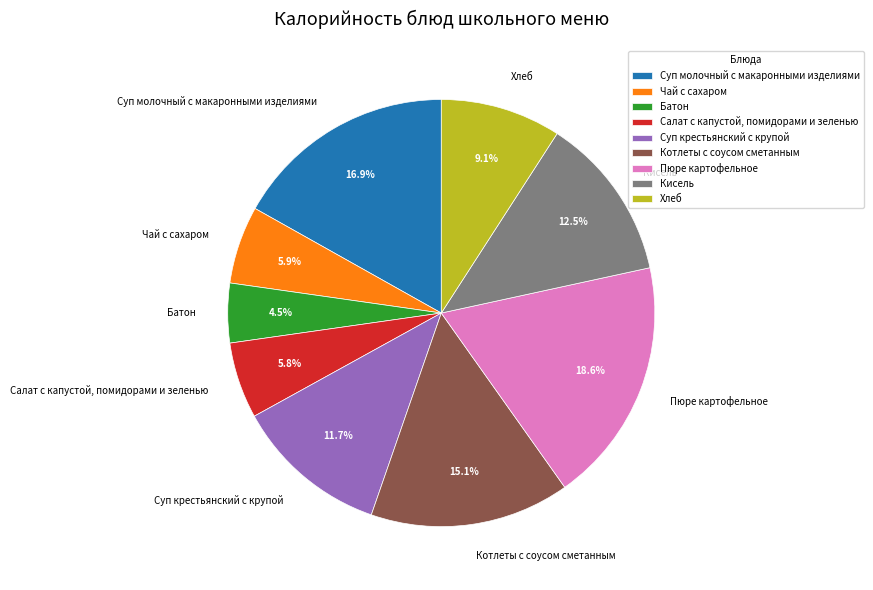

Does Чай с сахаром account for over 50% of the chart?

No